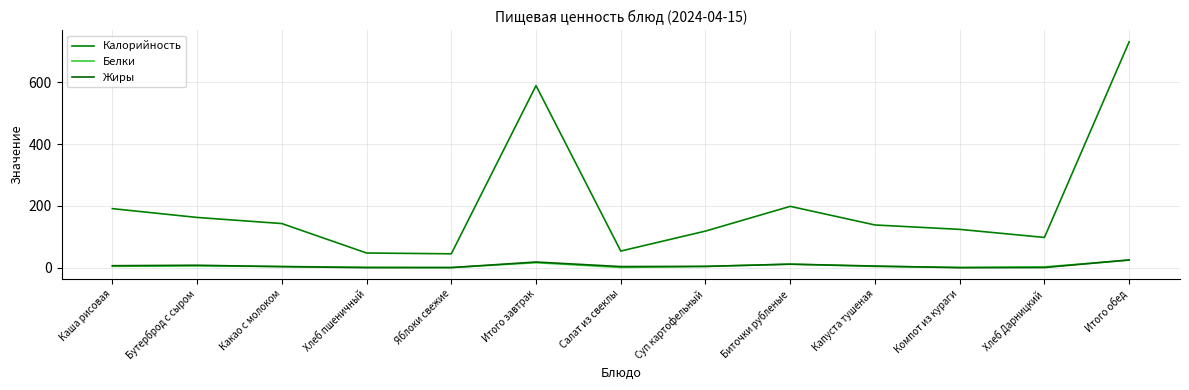

What is the sum of all Калорийность values?

2643.2